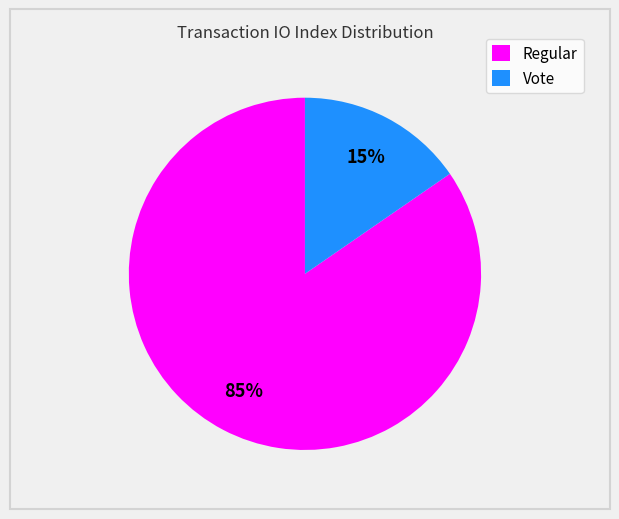

What is the largest slice in the pie chart?

Regular